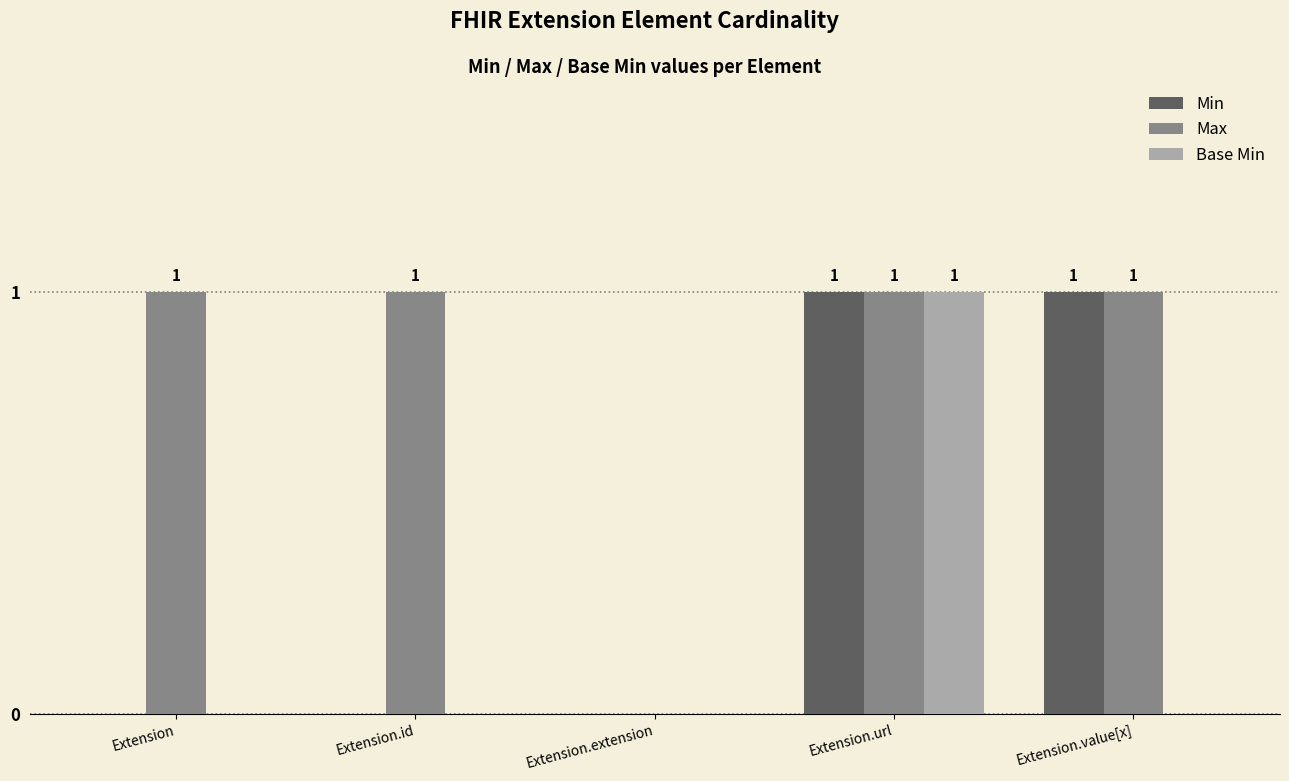

True or false: Max has a value of 0 at Extension.url.

False